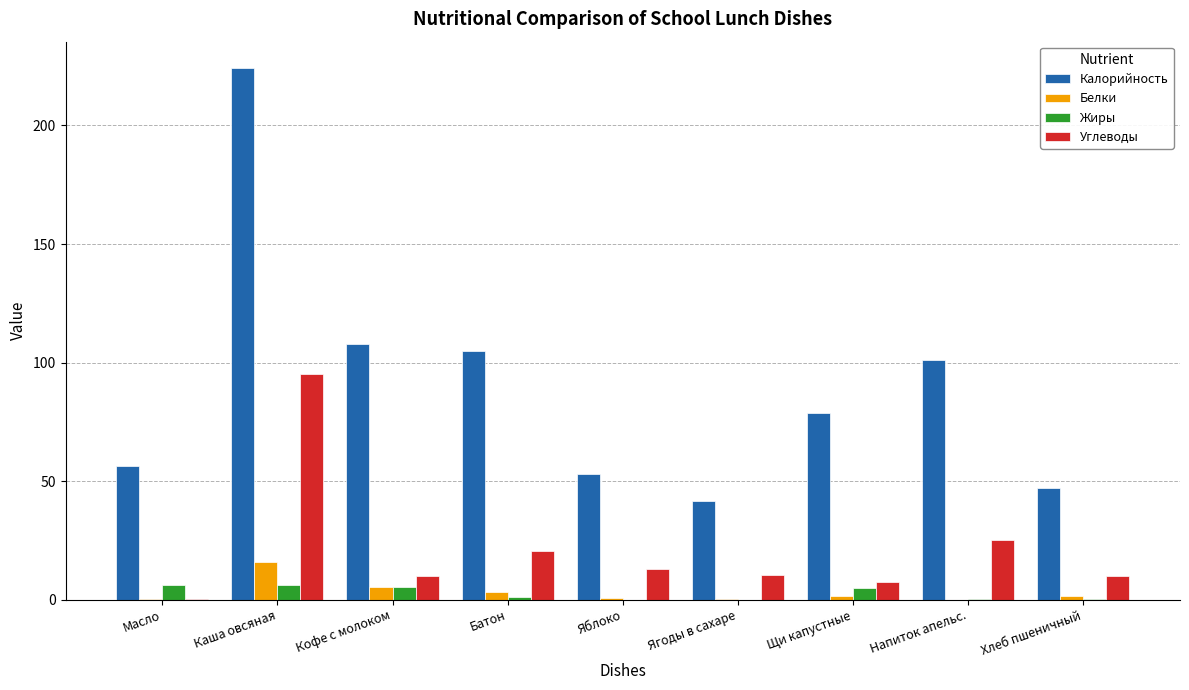

What value does the Углеводы series have at Батон?

20.6